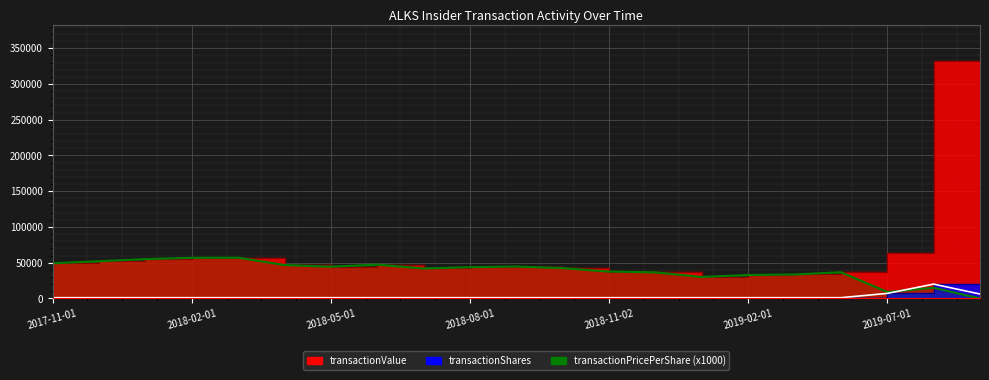

How many values are above zero?

20